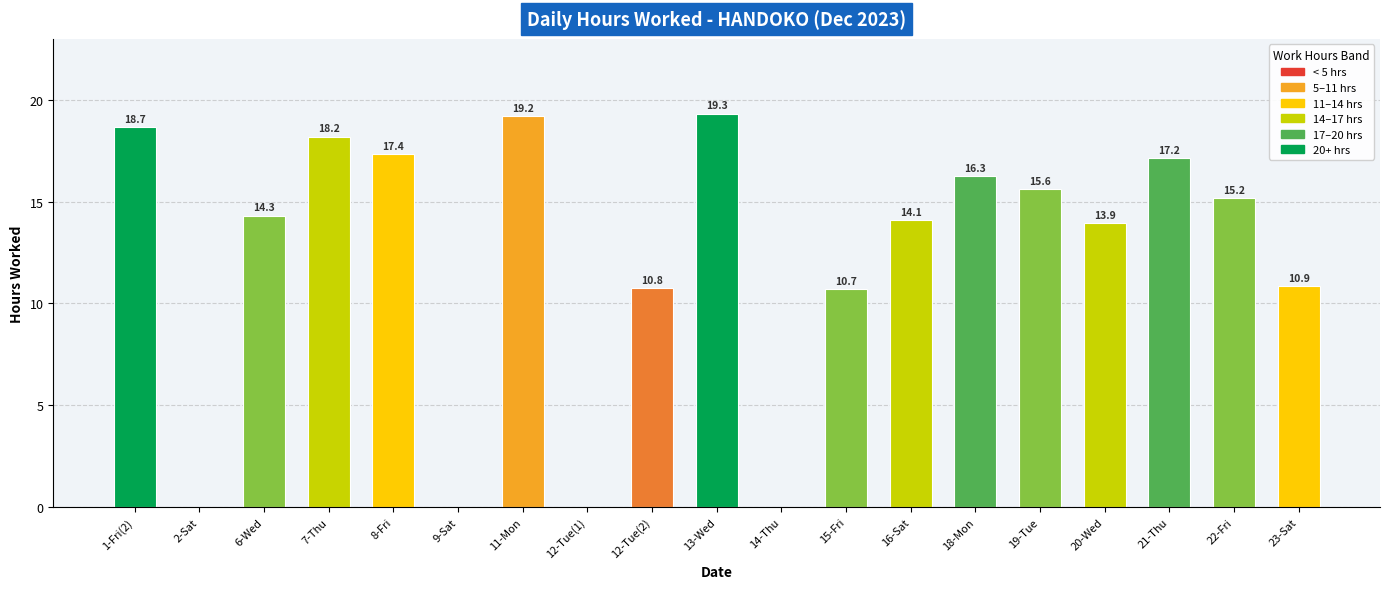

Which label corresponds to the largest value in the chart?

13-Wed